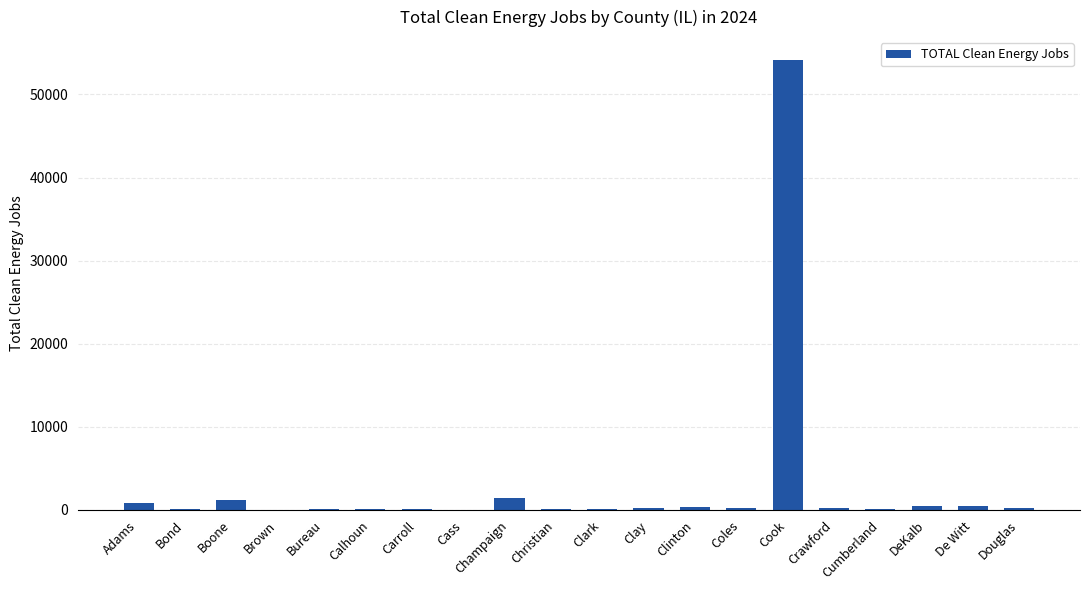

Read the value at Clark, to the nearest 50.

150